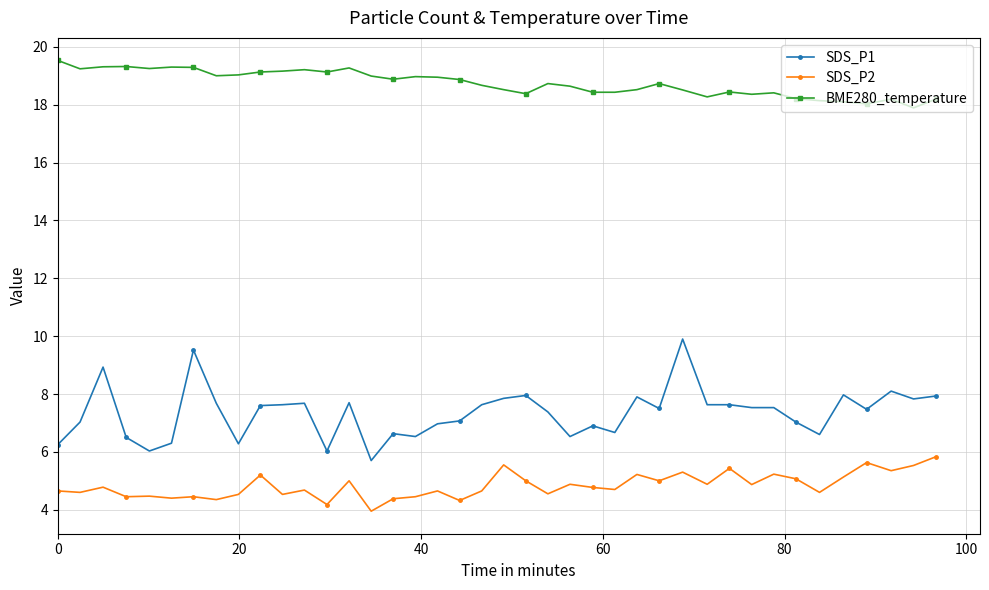

Rank the series by their average value, from highest to lowest.

BME280_temperature, SDS_P1, SDS_P2